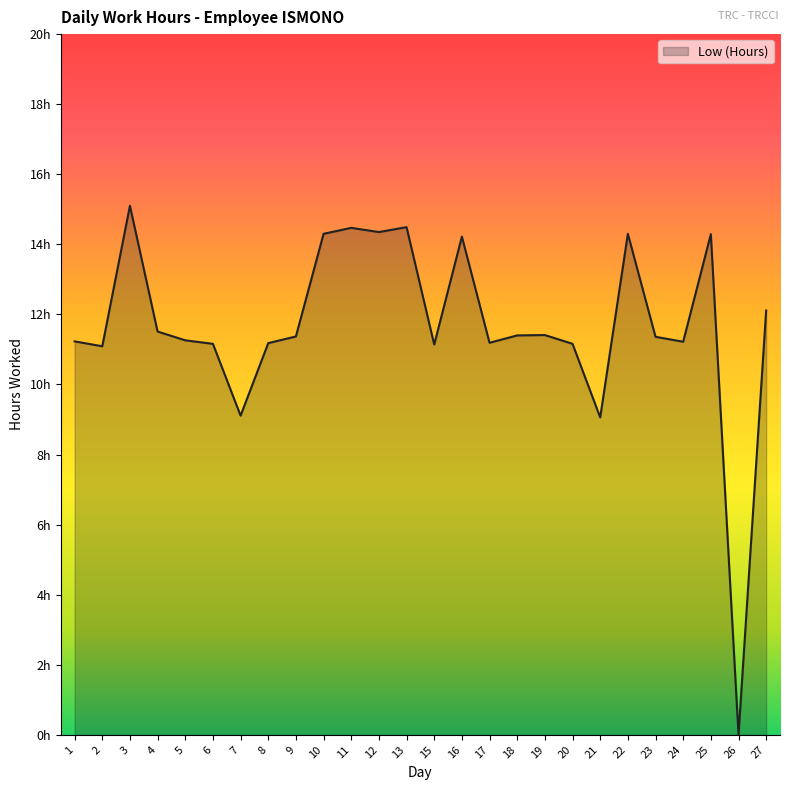

What is the value of the 18th point from the left?

11.4